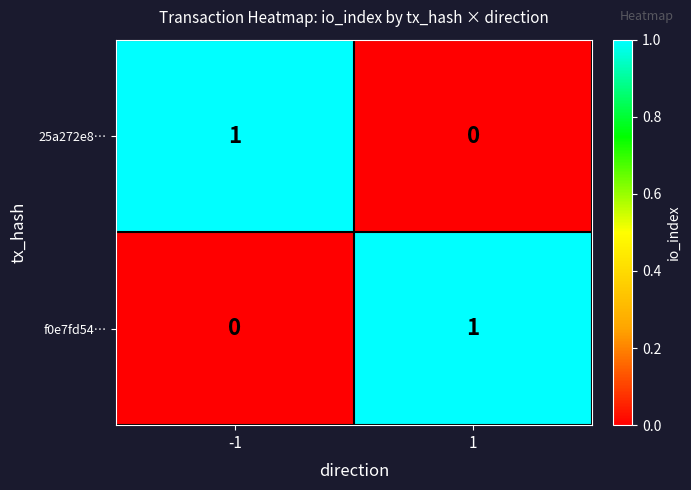

How many values in f0e7fd54… are above zero?

1